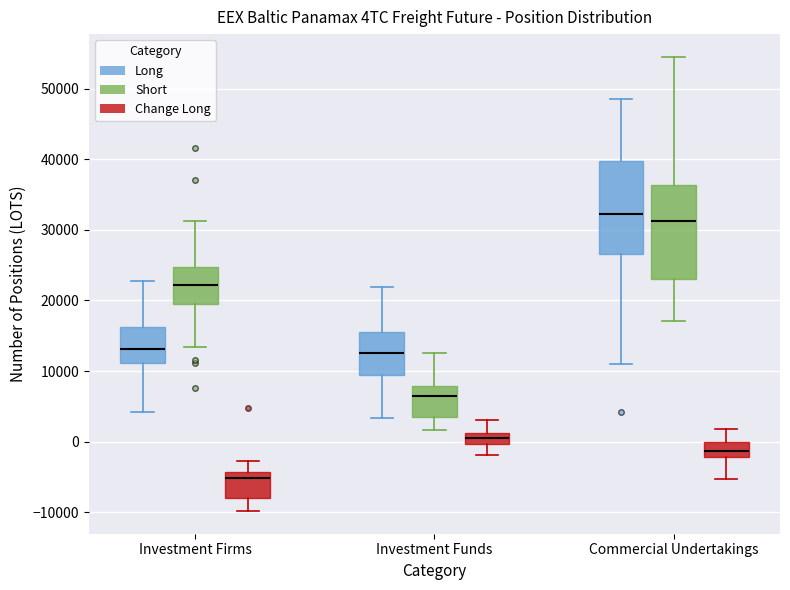

Which box's median line is the lowest?

Investment Firms (Change Long)